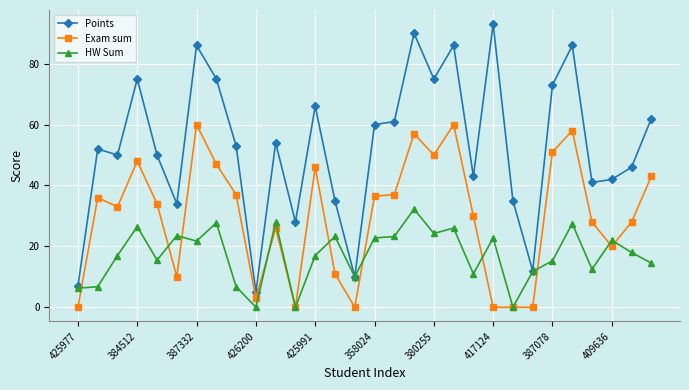

Which series has the widest spread of values?

Points